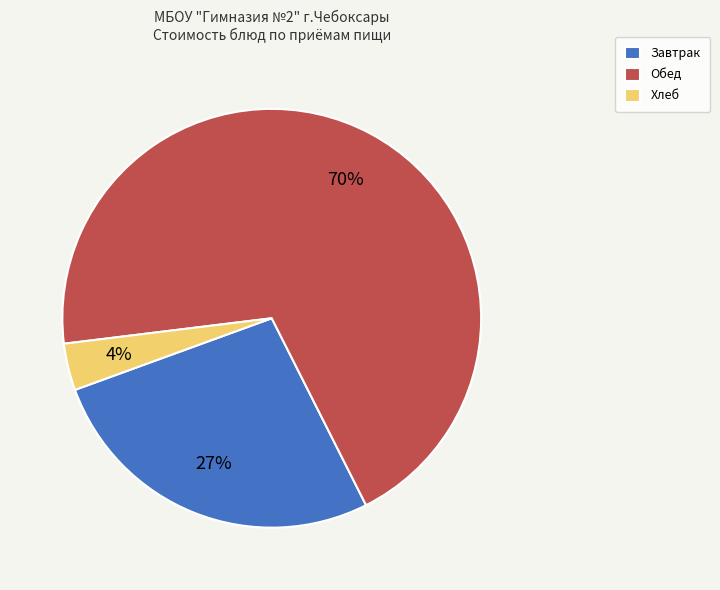

To the nearest percent, what portion does Завтрак represent?

27%